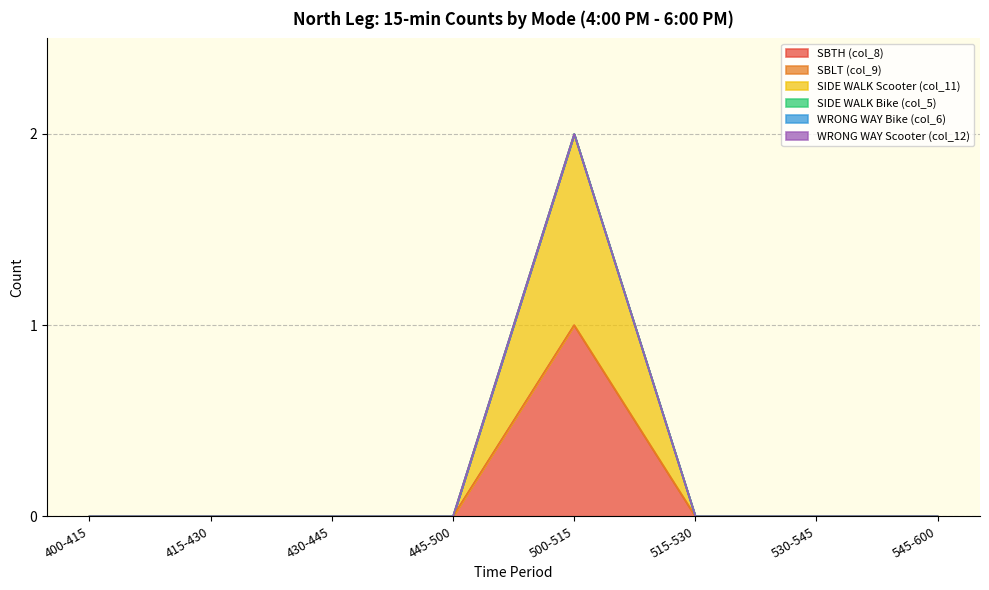

Which series has the largest total across all categories?

SBTH (col_8)